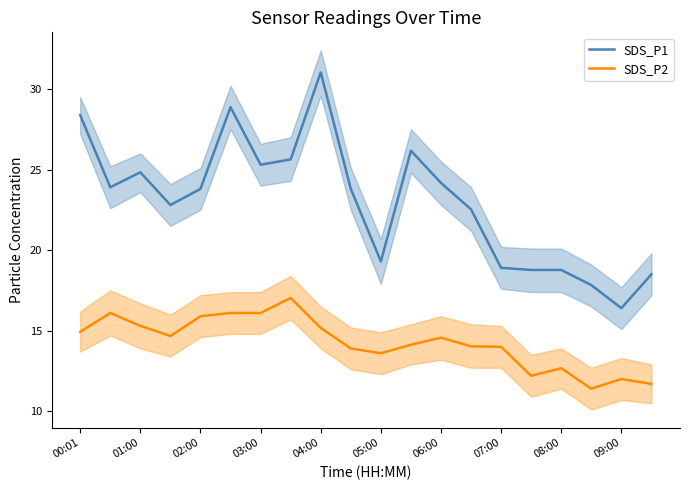

Reading right to left, extract all data points from this chart.

SDS_P1: 18.5	16.4	17.8	18.8	18.8	18.9	22.5	24.2	26.2	19.3	23.8	31.0	25.6	25.3	28.9	23.8	22.8	24.8	23.9	28.4
SDS_P2: 11.7	12.0	11.4	12.7	12.2	14.0	14.0	14.6	14.1	13.6	13.9	15.2	17.0	16.1	16.1	15.9	14.7	15.3	16.1	14.9